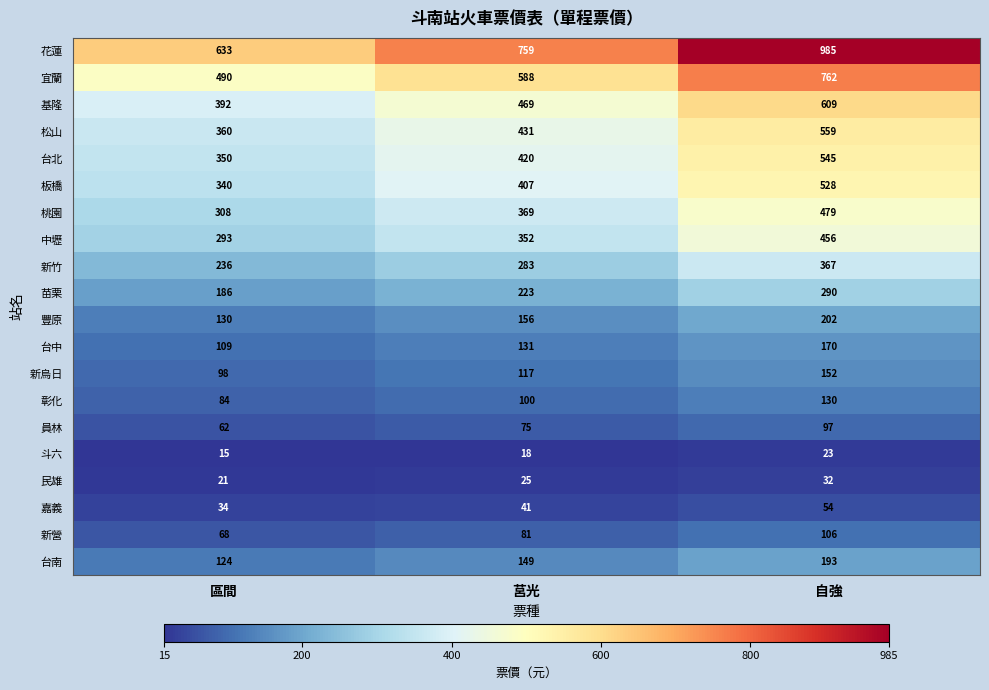

Rank the categories by 中壢 value from highest to lowest.

自強, 莒光, 區間